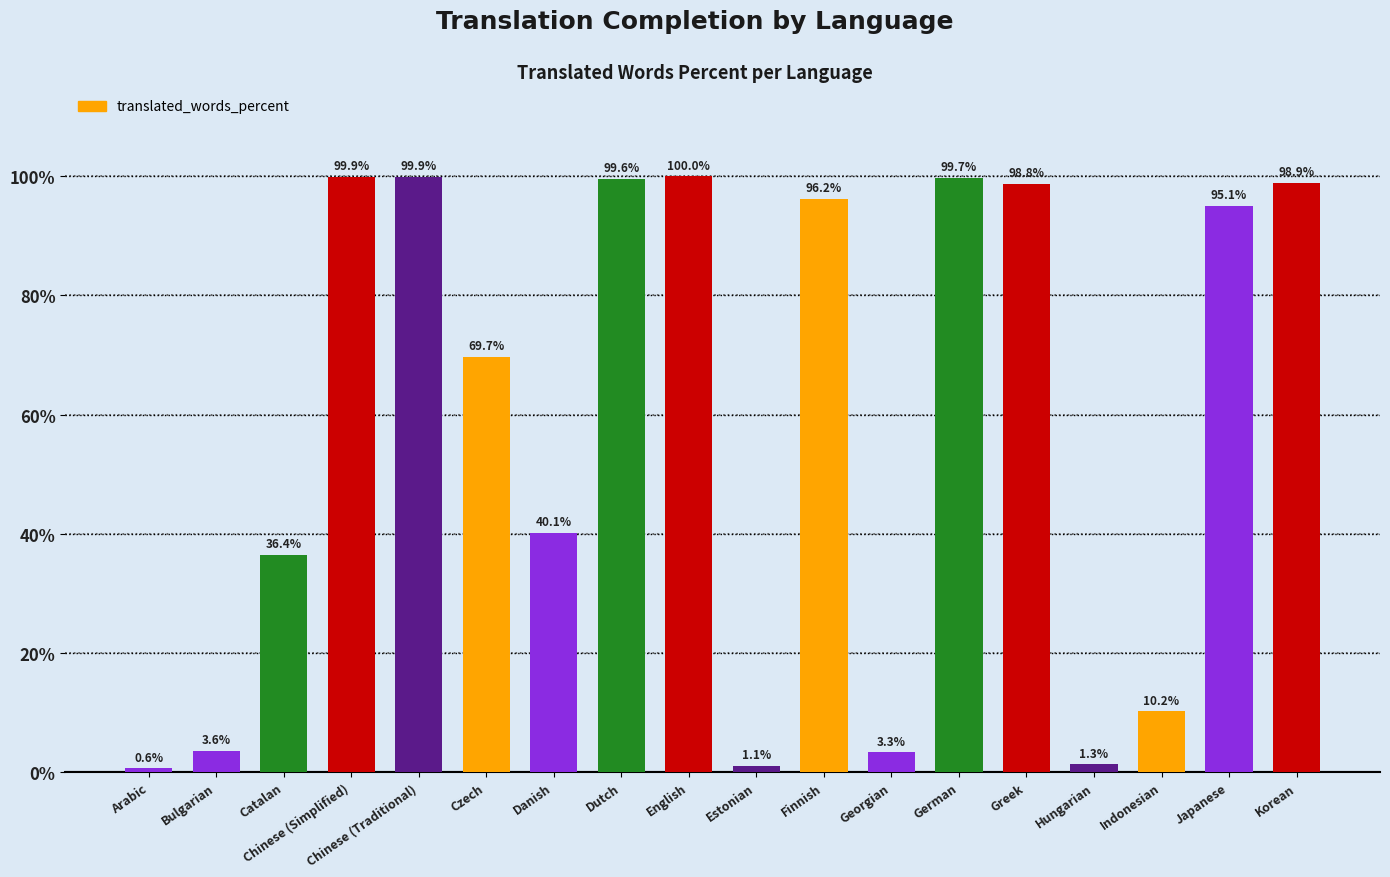

True or false: the data shows 57.9 at Korean.

False